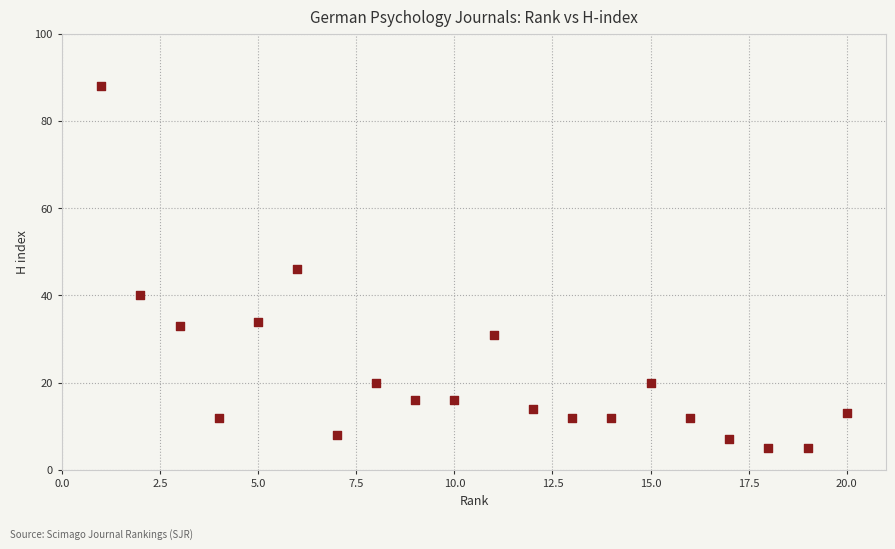

What is the range of Y values (max minus min)?

83